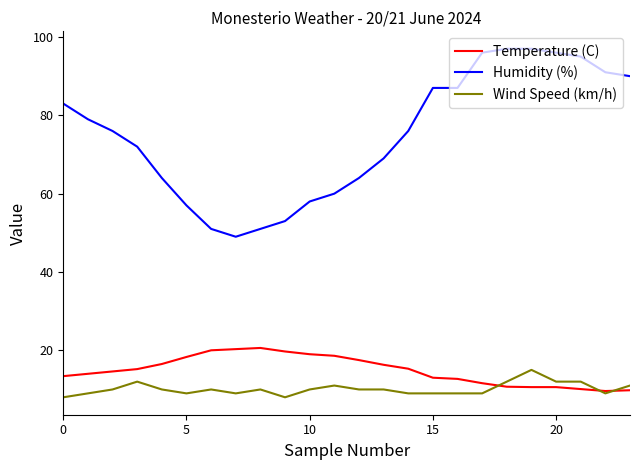

List the series in order of their peak value, lowest first.

Wind Speed (km/h), Temperature (C), Humidity (%)